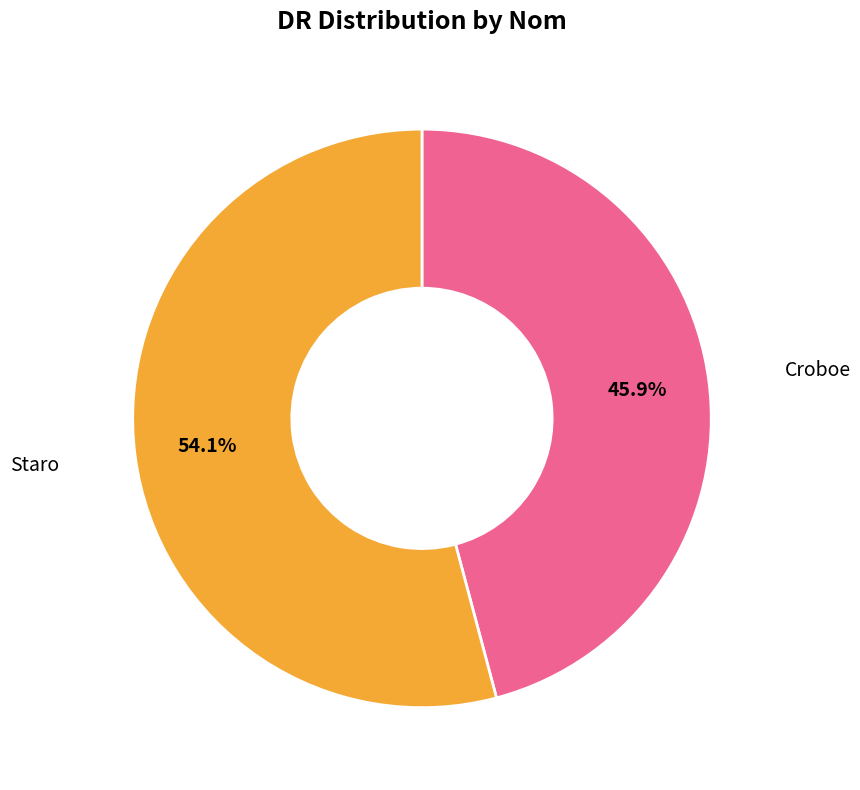

What is the majority slice?

Staro